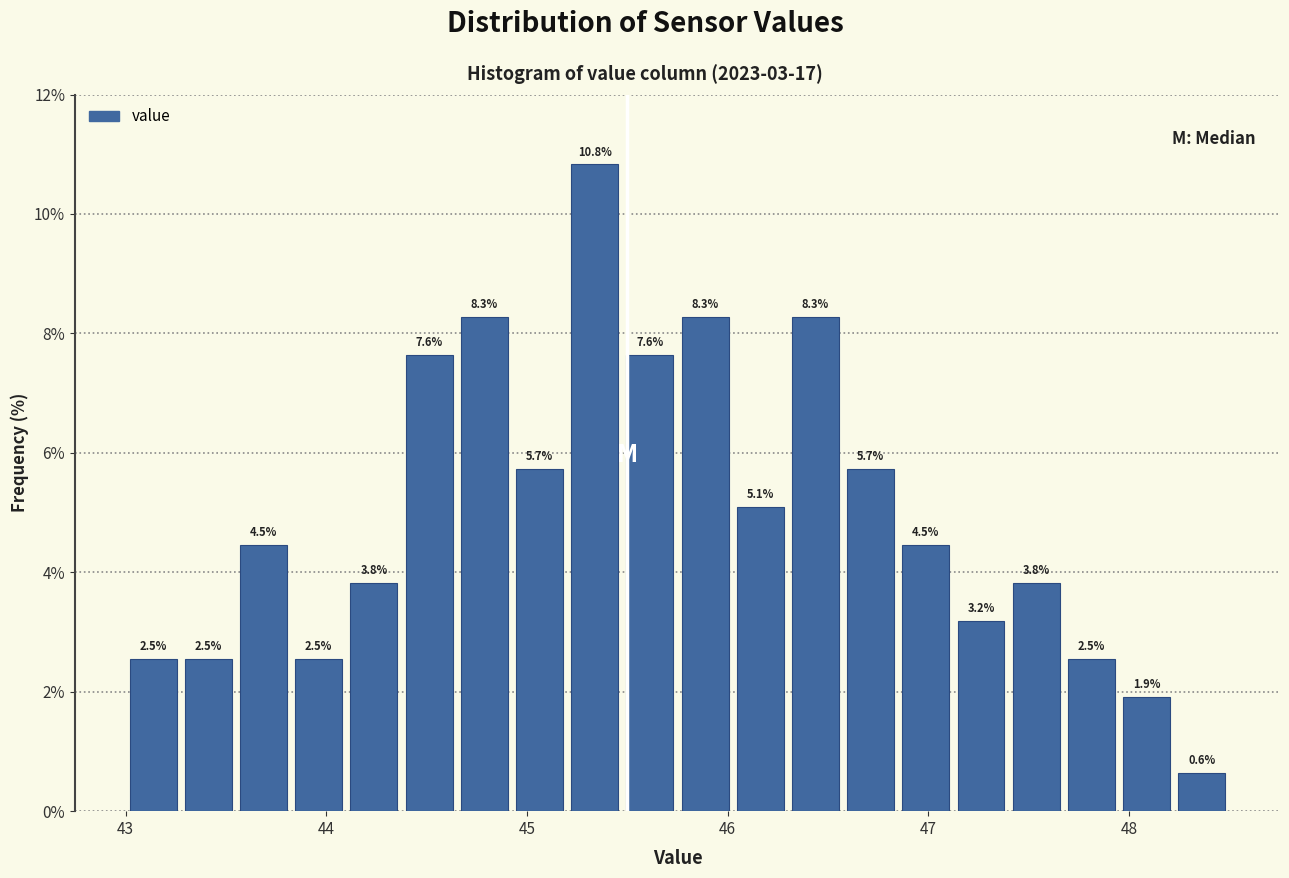

Read against the x-axis, roughly where is the centre of the tallest bar?

45.3